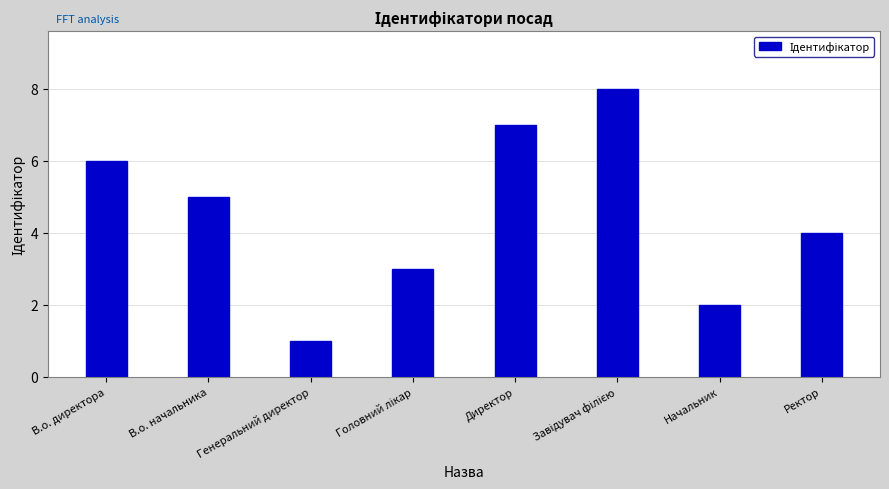

What value does the data have at В.о. директора?

6